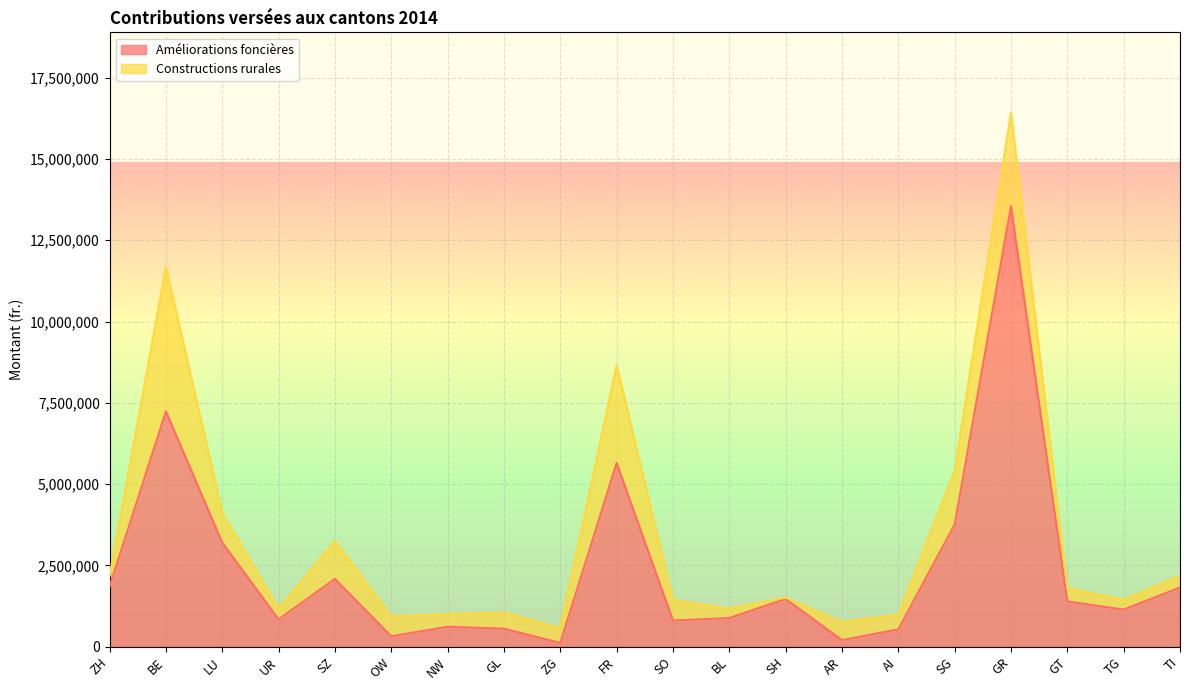

Read the value at BL, to the nearest 50.

884050